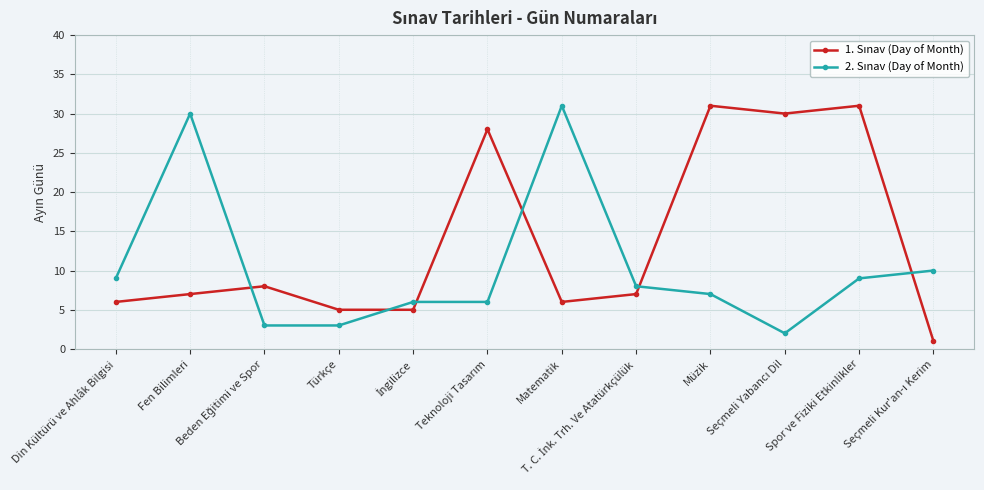

At how many categories does at least one series exceed 11?

6